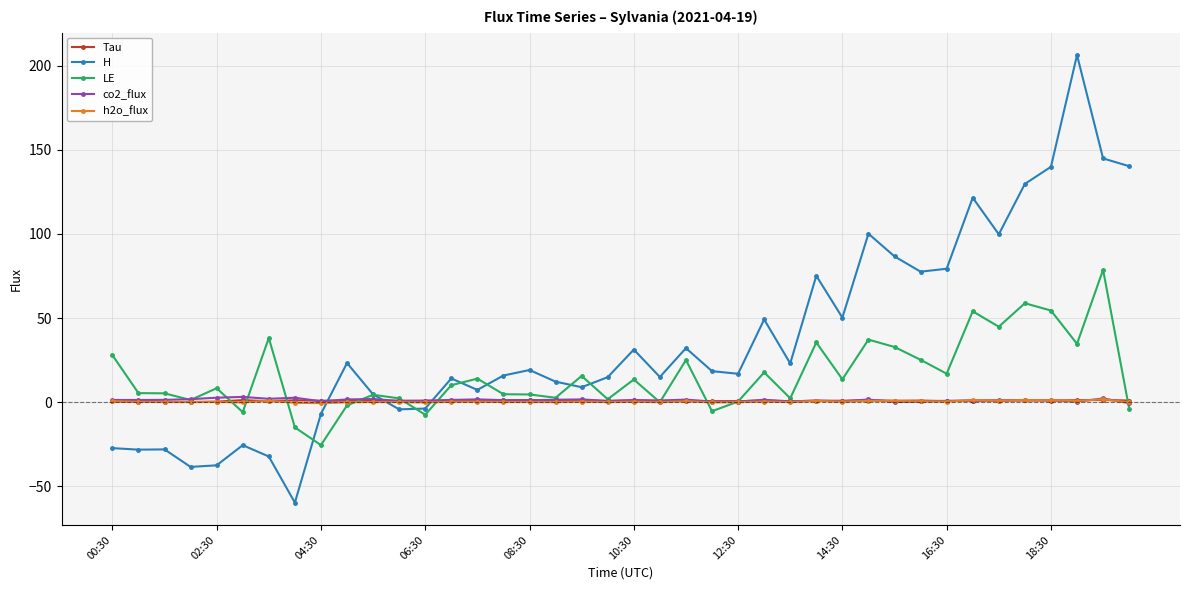

Which series has the largest total across all categories?

H